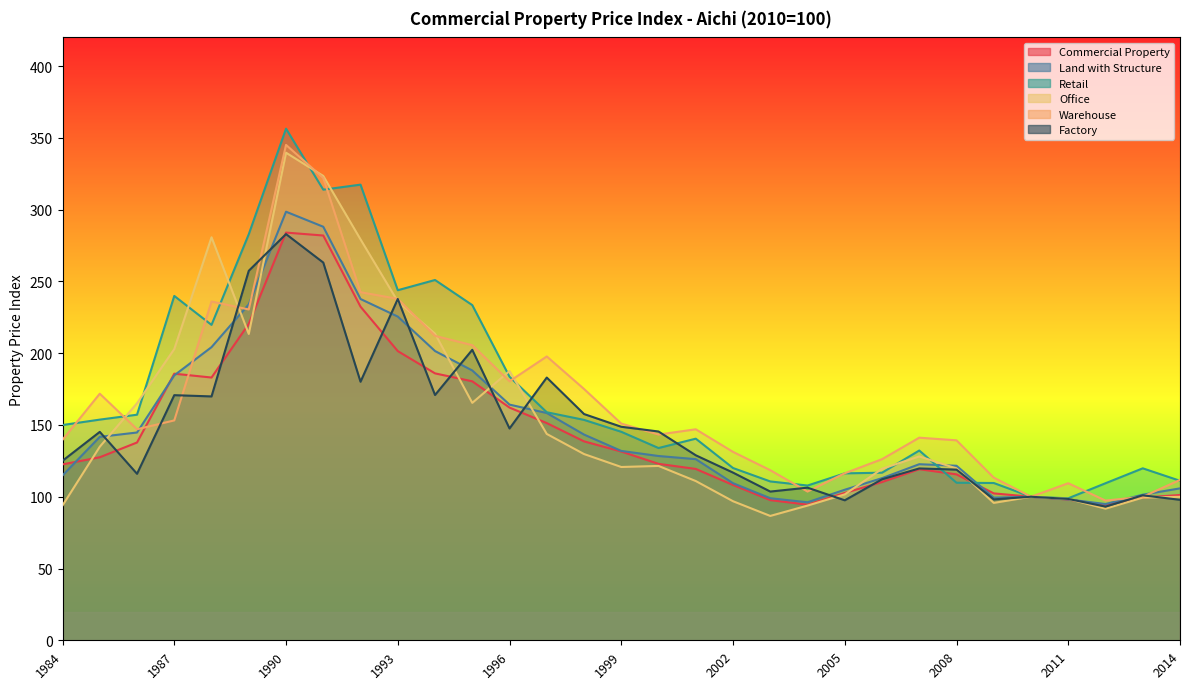

Which category has the highest value in the Retail series?

1990